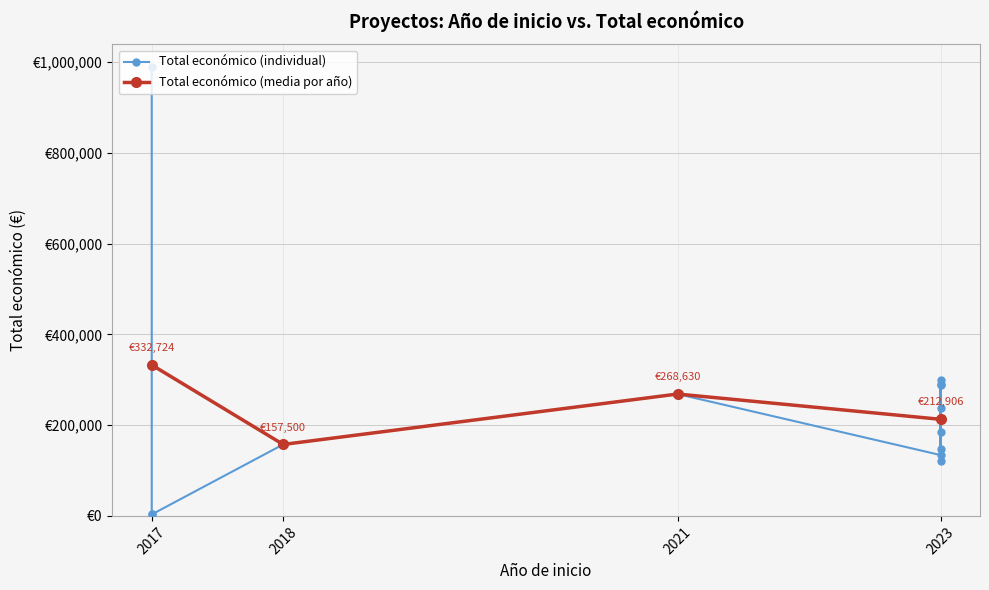

What is the sum of the values at 2023 and 2021?

453052